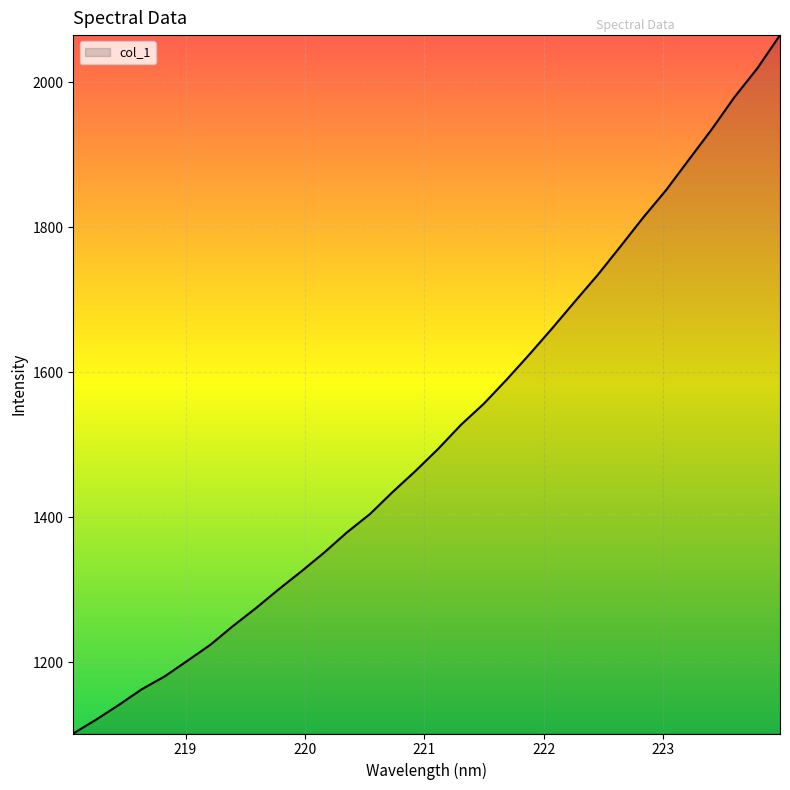

How many lines are shown in the chart?

1